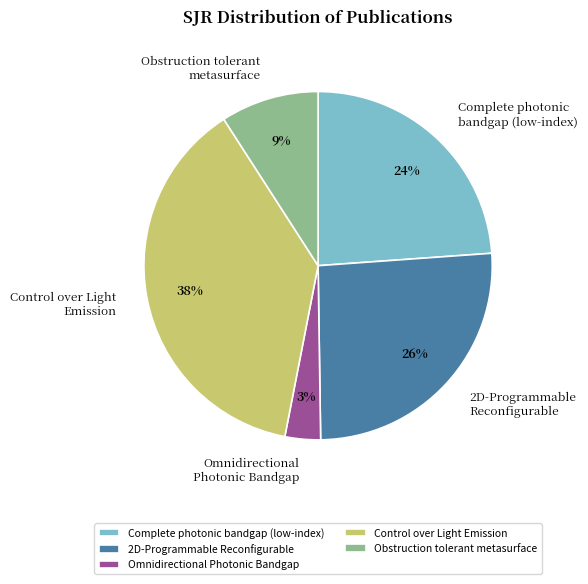

To the nearest percent, what is the average slice percentage?

20%